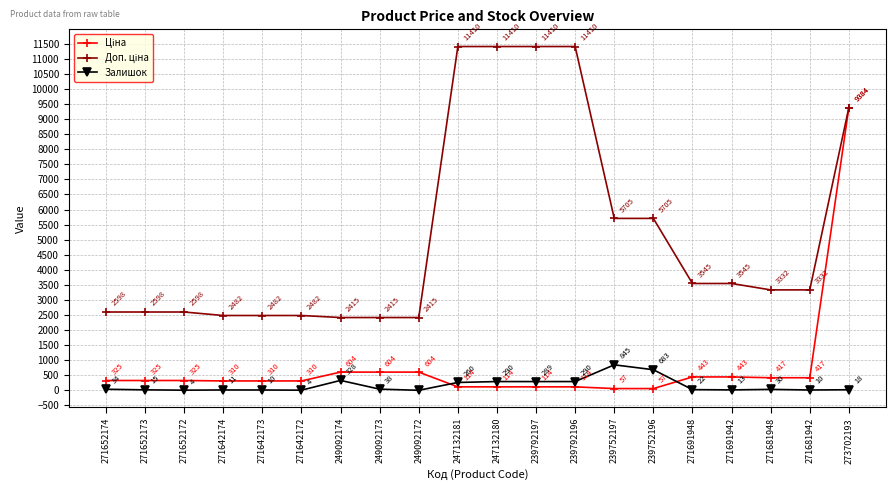

What is the label of the 19th point from the left?

271681942